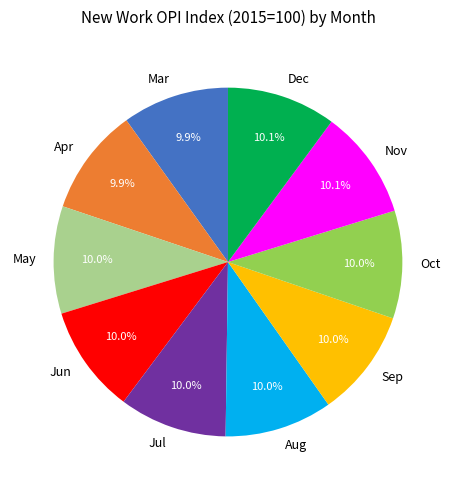

How many slices are in this pie chart?

10